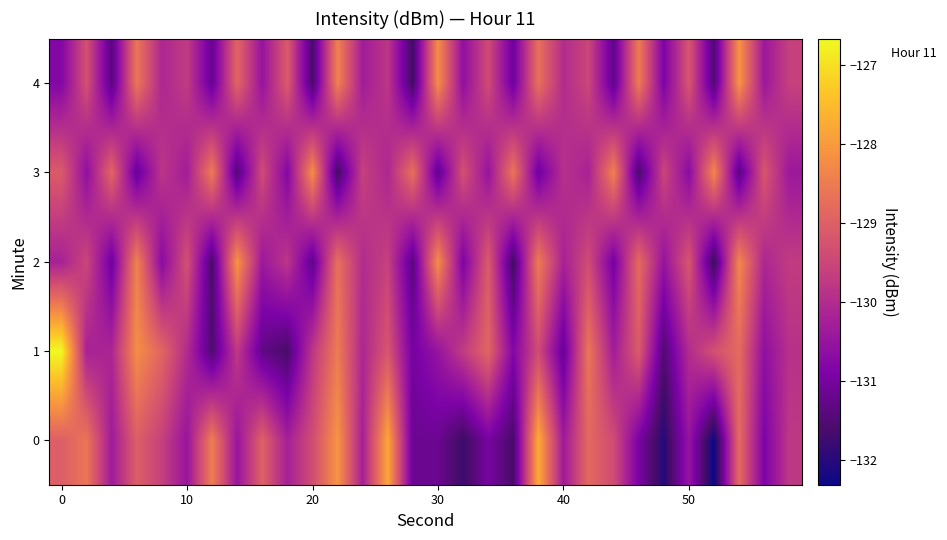

Count the number of categories in the chart.

30